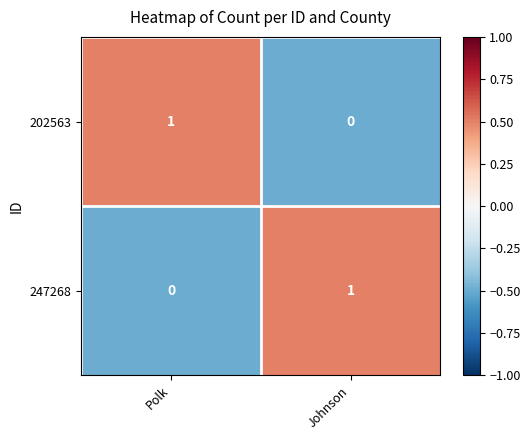

Where is 247268 nearest to the value 0?

Polk